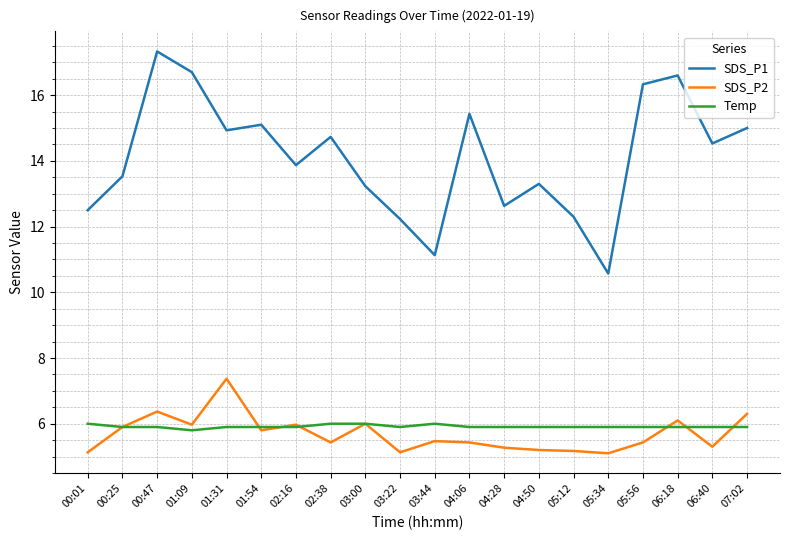

What position from the right is 01:31?

16